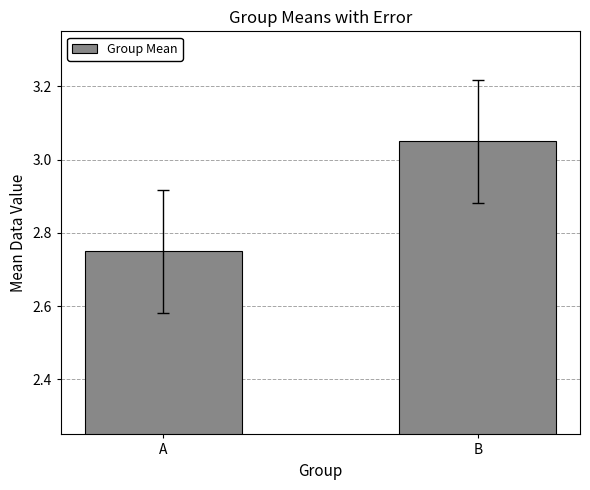

How many values exceed 3?

1